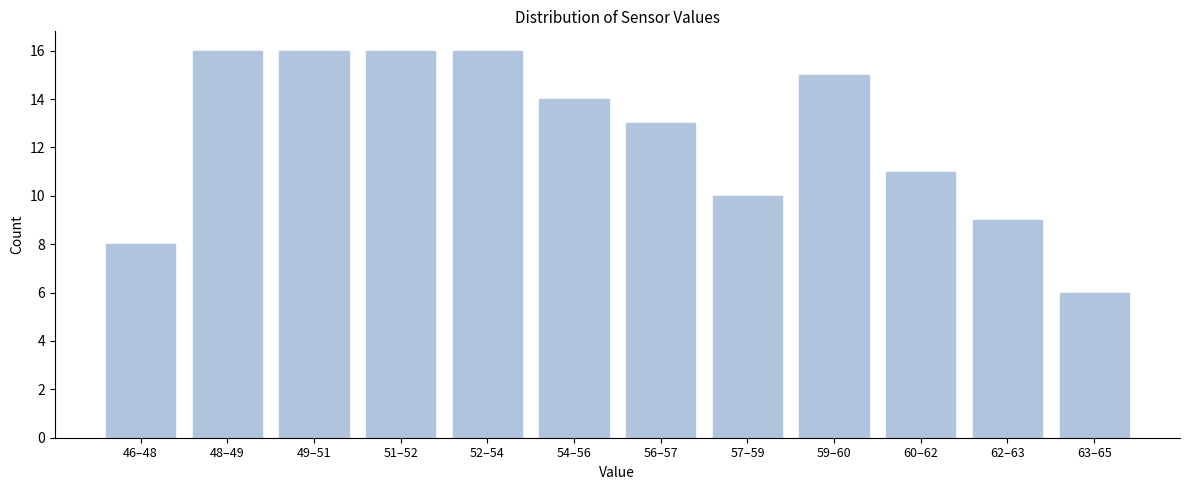

Reading left to right, what are all the values shown in this chart?

46–48=8	48–49=16	49–51=16	51–52=16	52–54=16	54–56=14	56–57=13	57–59=10	59–60=15	60–62=11	62–63=9	63–65=6